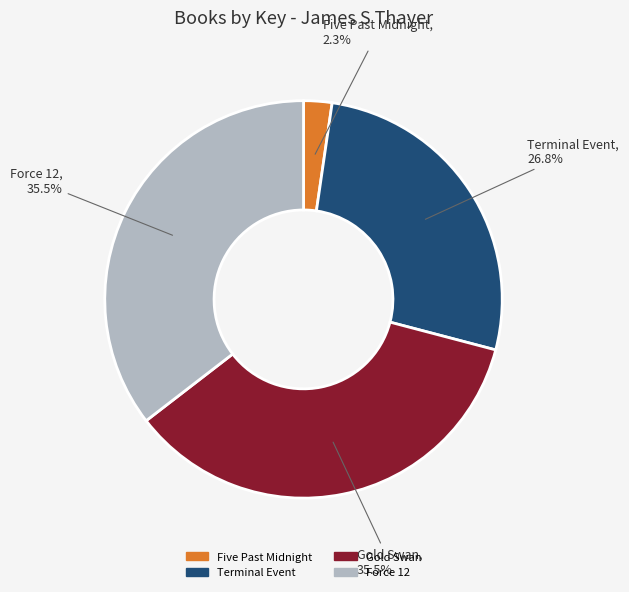

What percentage do Terminal Event and Five Past Midnight together represent?

29.1%